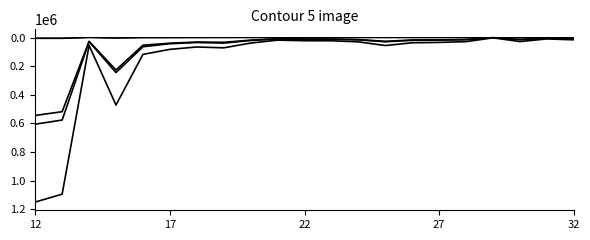

How many lines are shown in the chart?

6